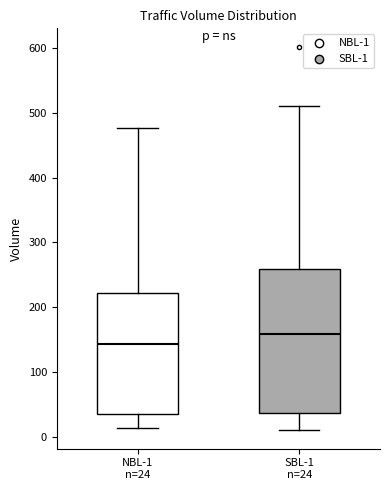

Reading left to right, read every box against the y-axis: the position of its median line, the range the box covers, and the ends of its whiskers. The values are not printed on the chart, so give them approximately, as read against the axis.

NBL-1 n=24: median 140, box 40 to 220, whiskers 10 to 480
SBL-1 n=24: median 160, box 40 to 260, whiskers 10 to 510